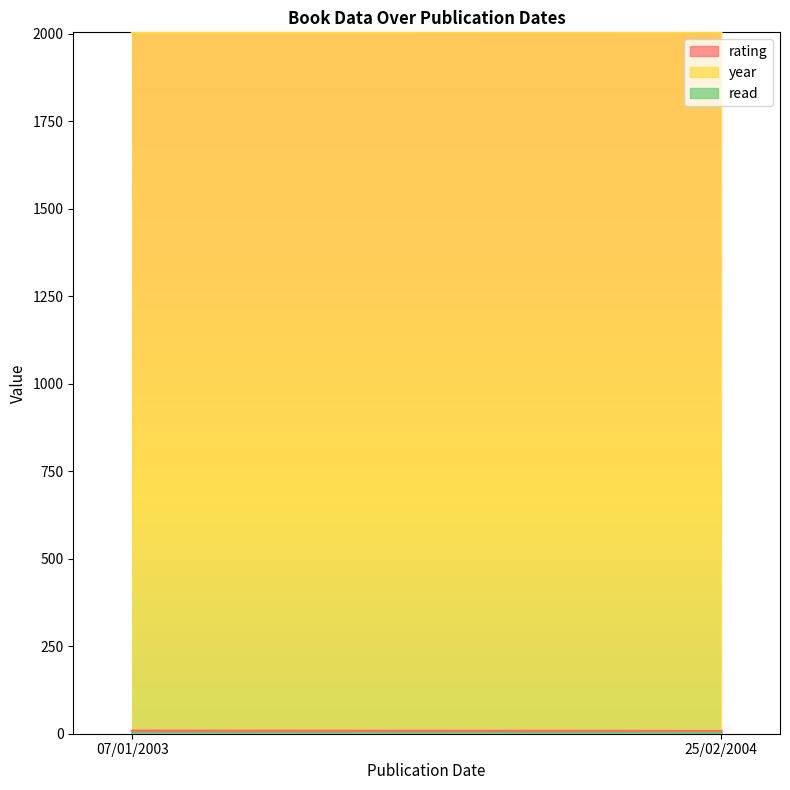

List the series in order of their peak value, highest first.

year, rating, read